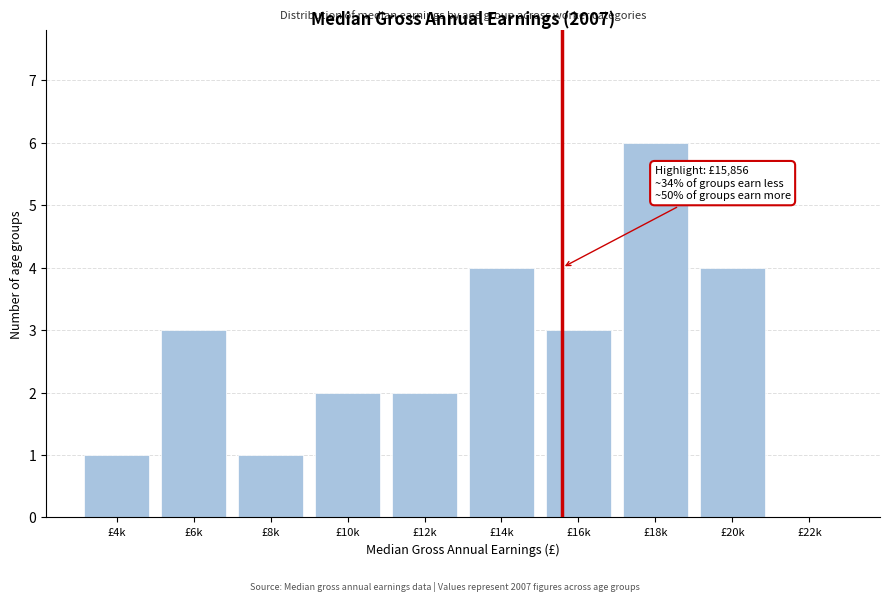

Reading left to right, what are all the values shown in this chart?

£4k=1	£6k=3	£8k=1	£10k=2	£12k=2	£14k=4	£16k=3	£18k=6	£20k=4	£22k=0